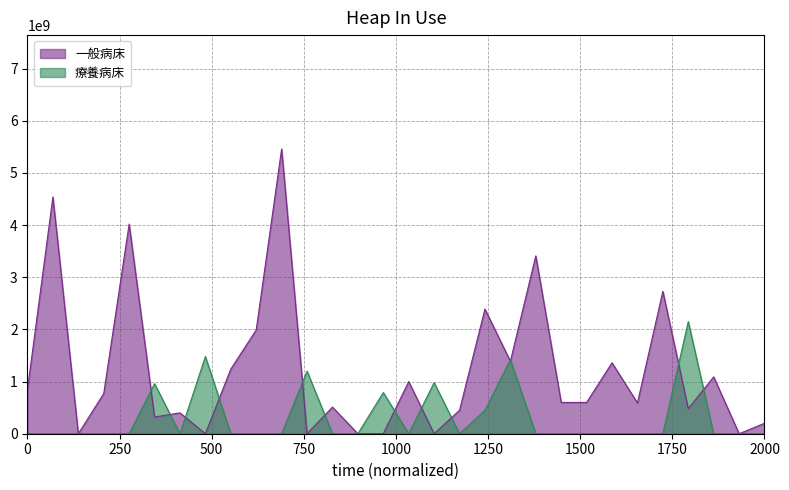

Is it true that 療養病床 equals 0 at 病11?

True